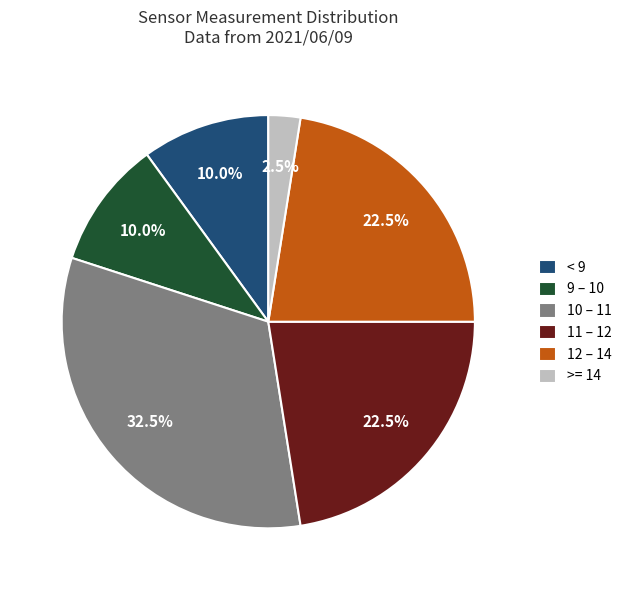

Approximately how many times larger is the value at < 9 compared to 9 – 10?

1.0